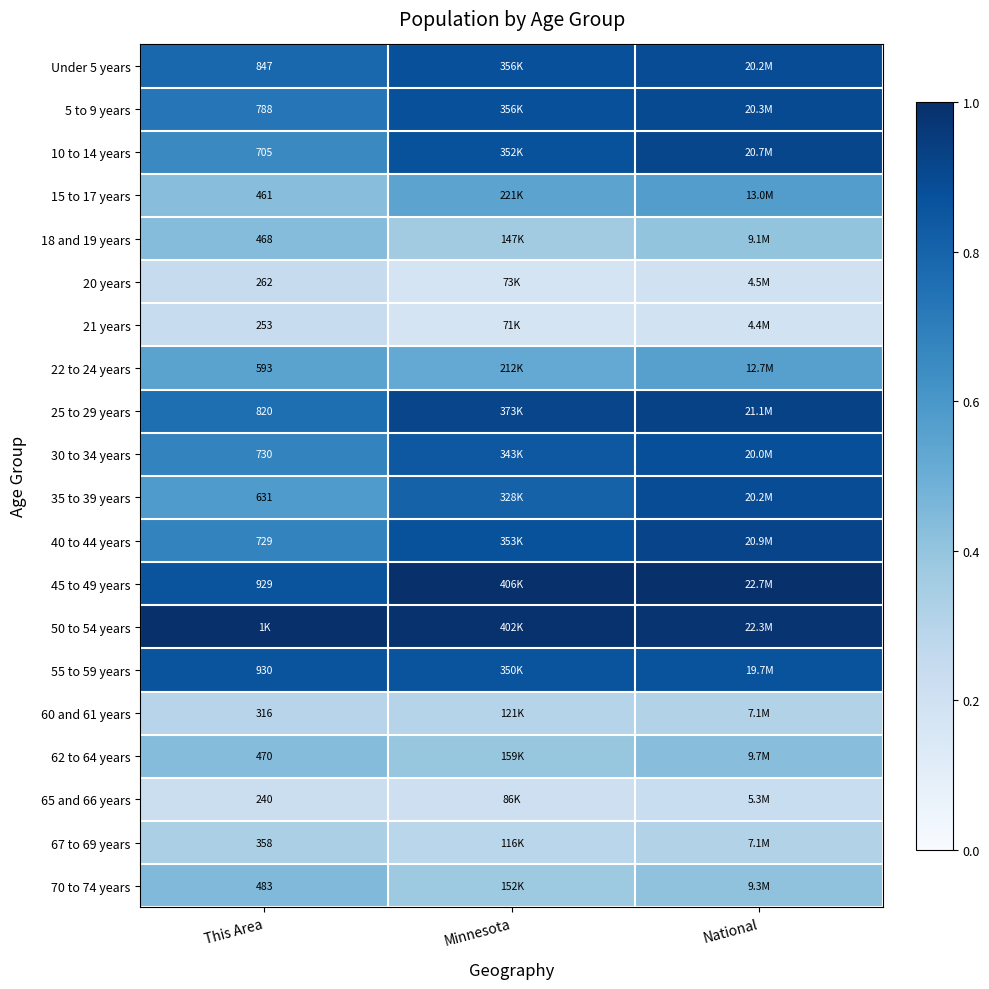

Which has a higher value, This Area or National?

National